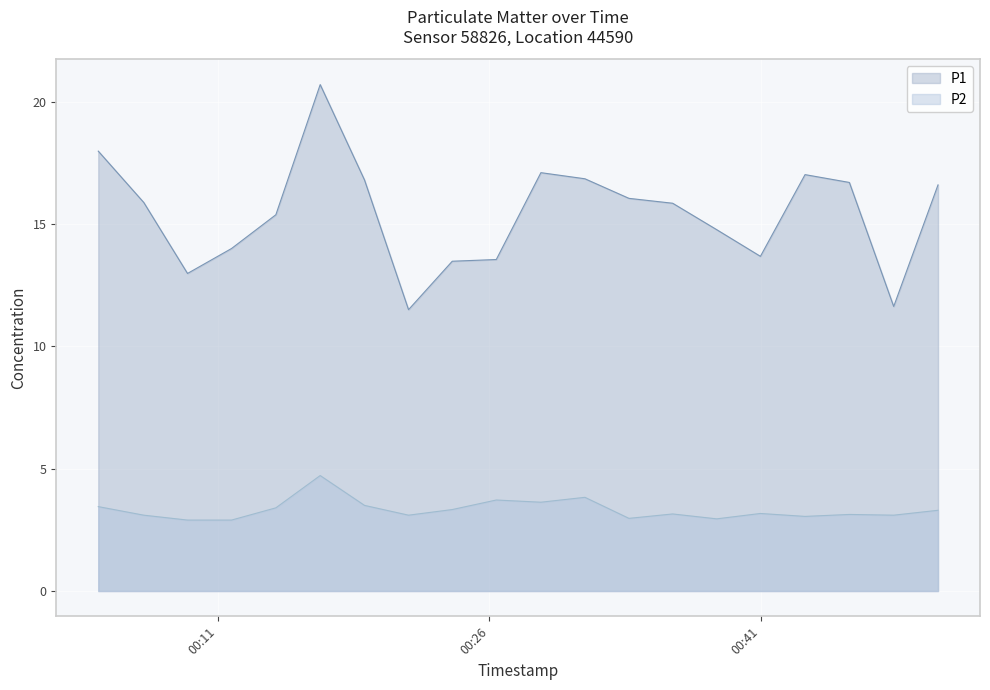

At which label is P2 closest to 3?

2023-09-19T00:33:43